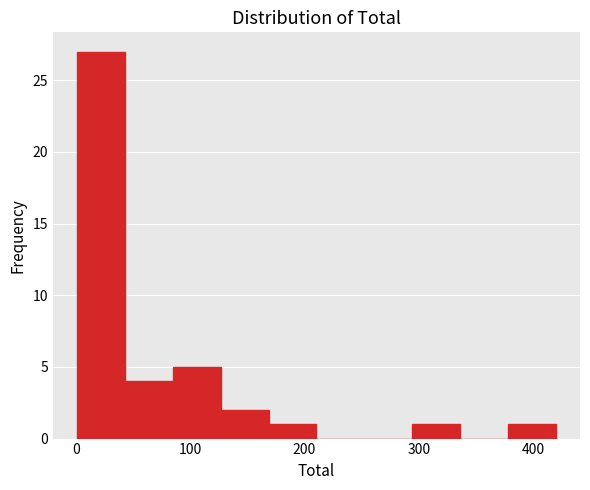

Reading left to right, transcribe this chart: for each bar, give the range it covers on the x-axis and its height. Neither the bar edges nor the heights are printed on the chart, so give them approximately, as read against the axes.

0 to 40: 27
40 to 80: 4
80 to 130: 5
130 to 170: 2
170 to 210: 1
210 to 250: 0
250 to 290: 0
290 to 340: 1
340 to 380: 0
380 to 420: 1